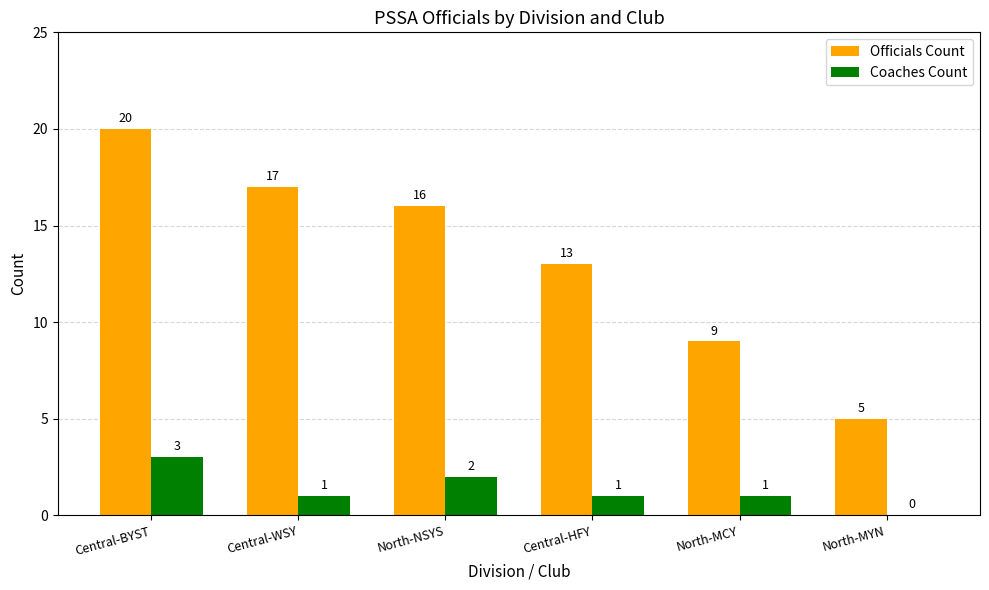

The Officials Count series shows 16 at North-NSYS. True or false?

True